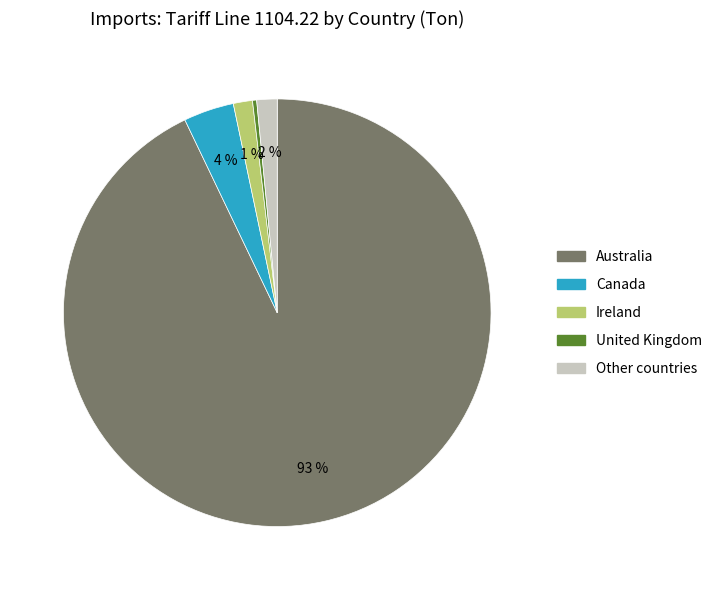

Does any single category account for the majority?

Yes